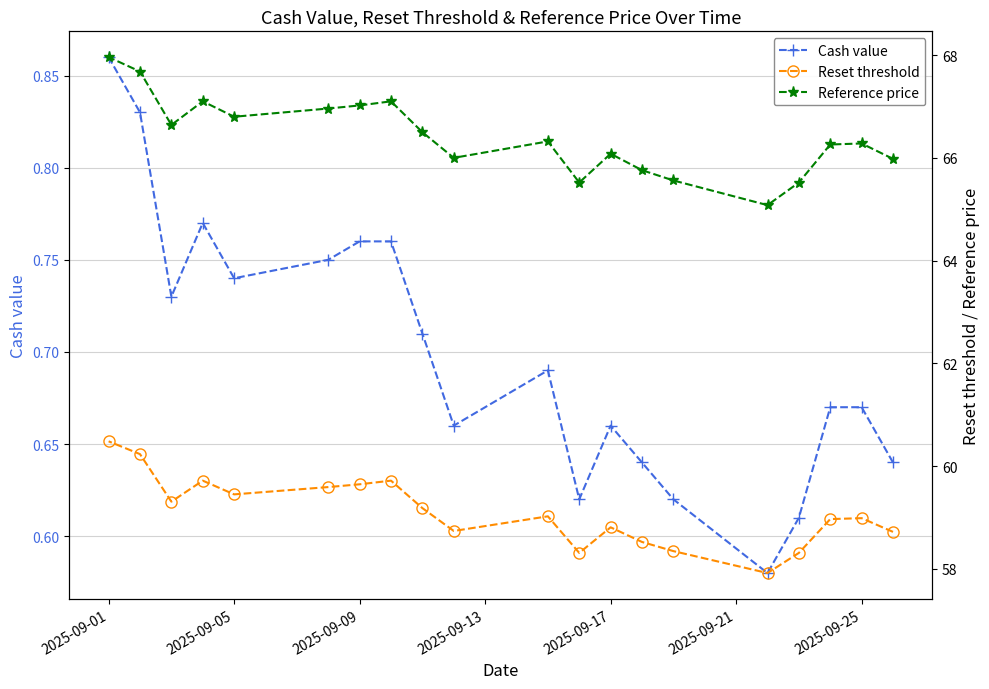

What is the sum of all Reference price values?

1328.1